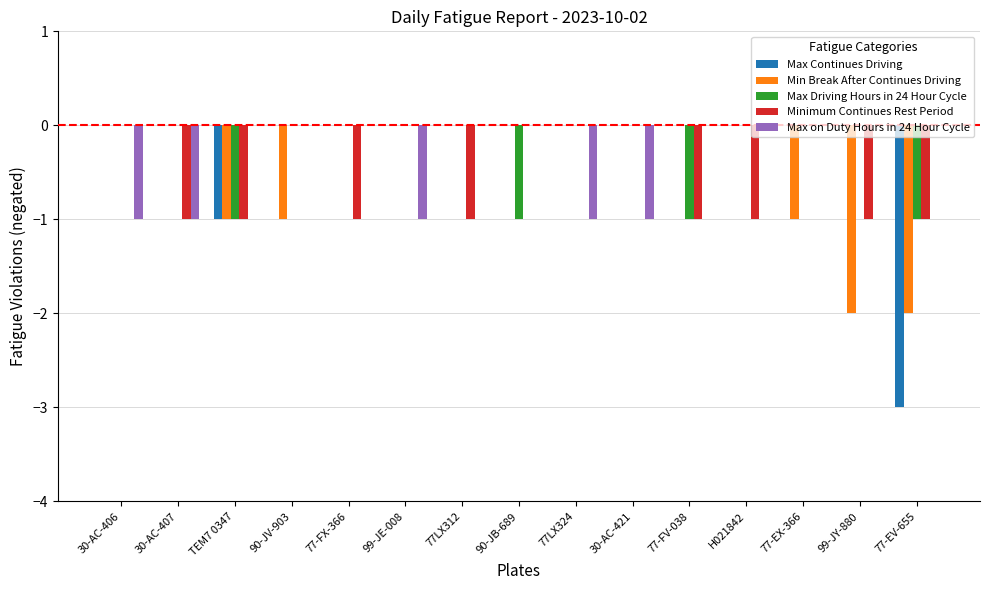

The value of Max Driving Hours in 24 Hour Cycle at 77-EX-366 is 0. True or false?

True